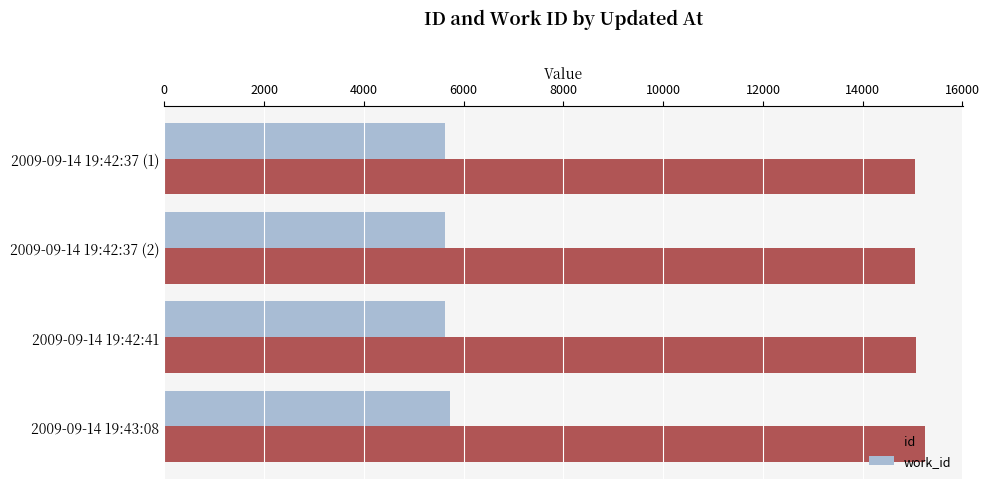

The value of work_id at 2009-09-14 19:42:37 (2) is 2147. True or false?

False